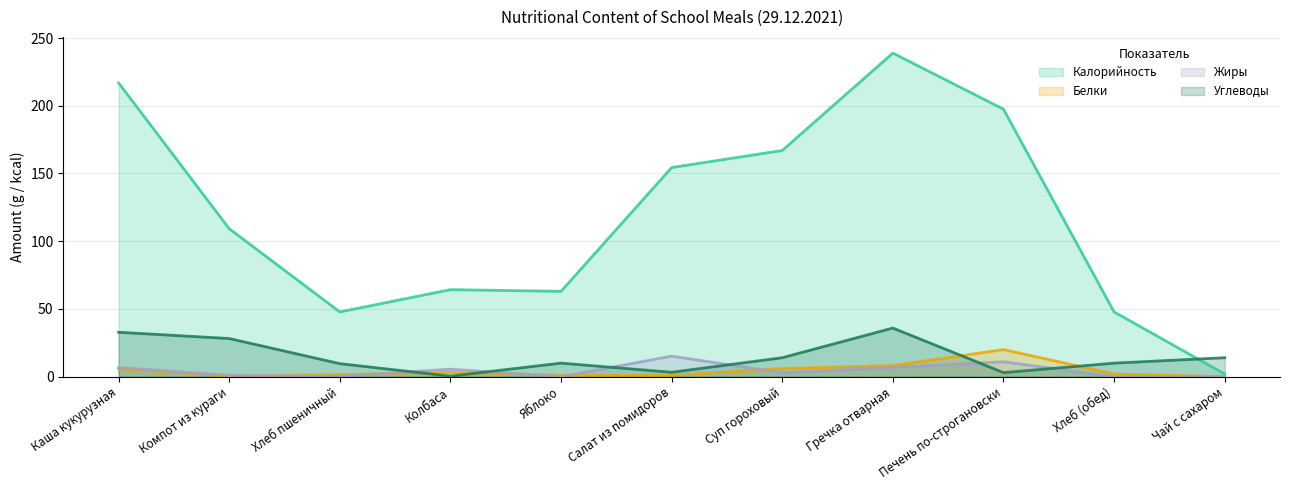

What is the sum of all Жиры values?

49.6